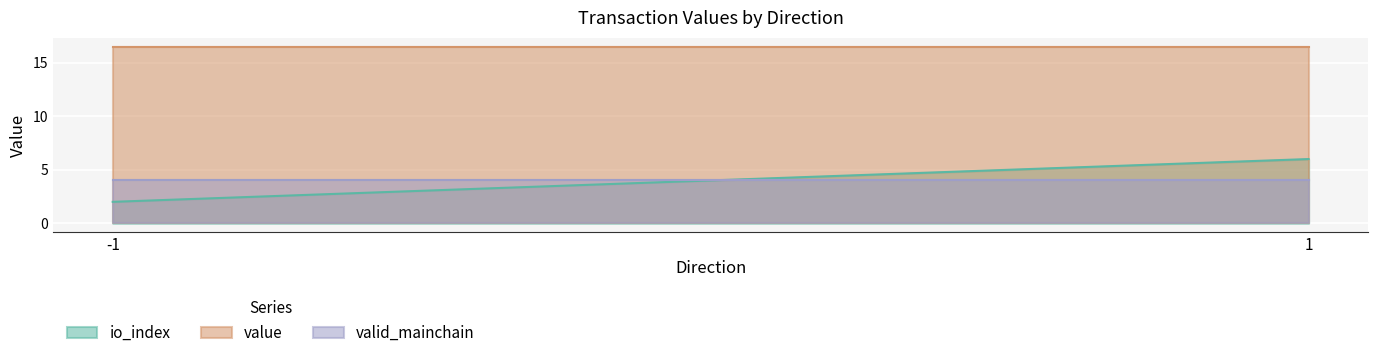

Between -1 and -1, which series saw the biggest shift?

io_index